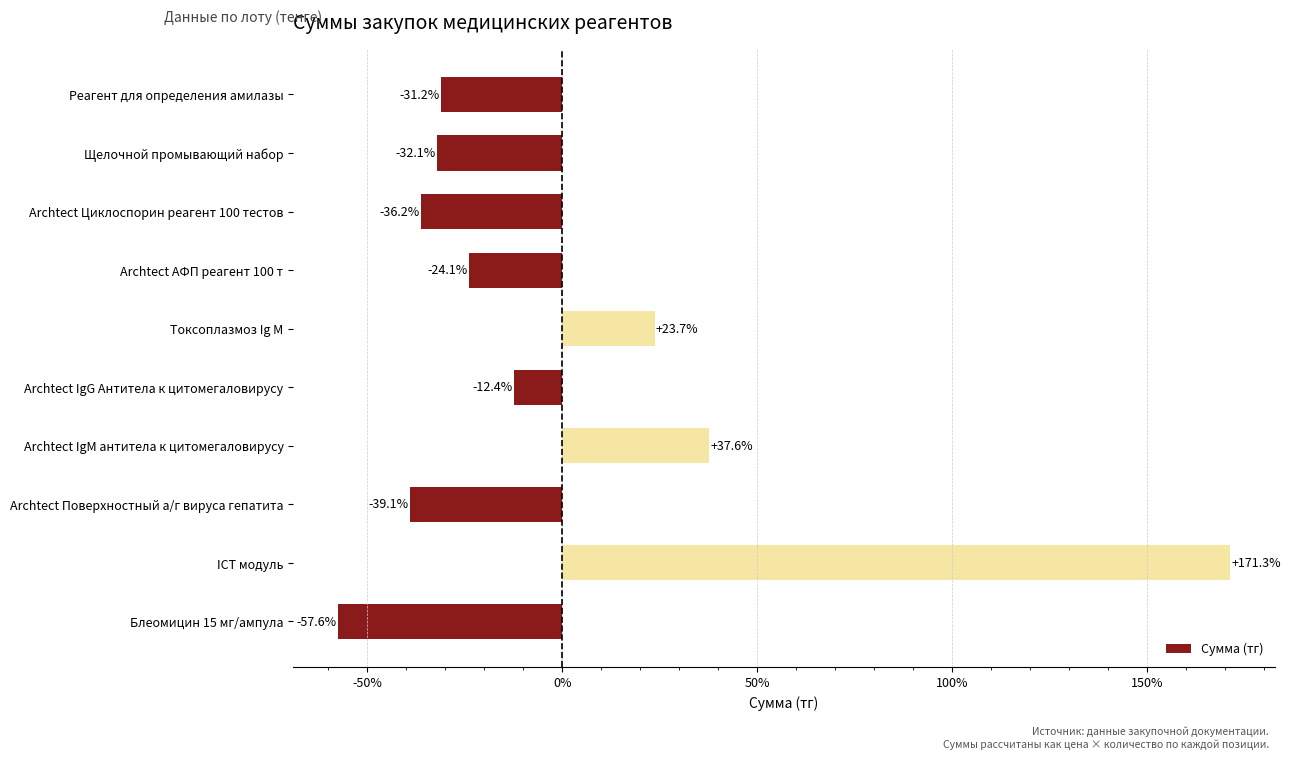

Where is the data nearest to the value 56?

Archtect IgM антитела к цитомегаловирусу